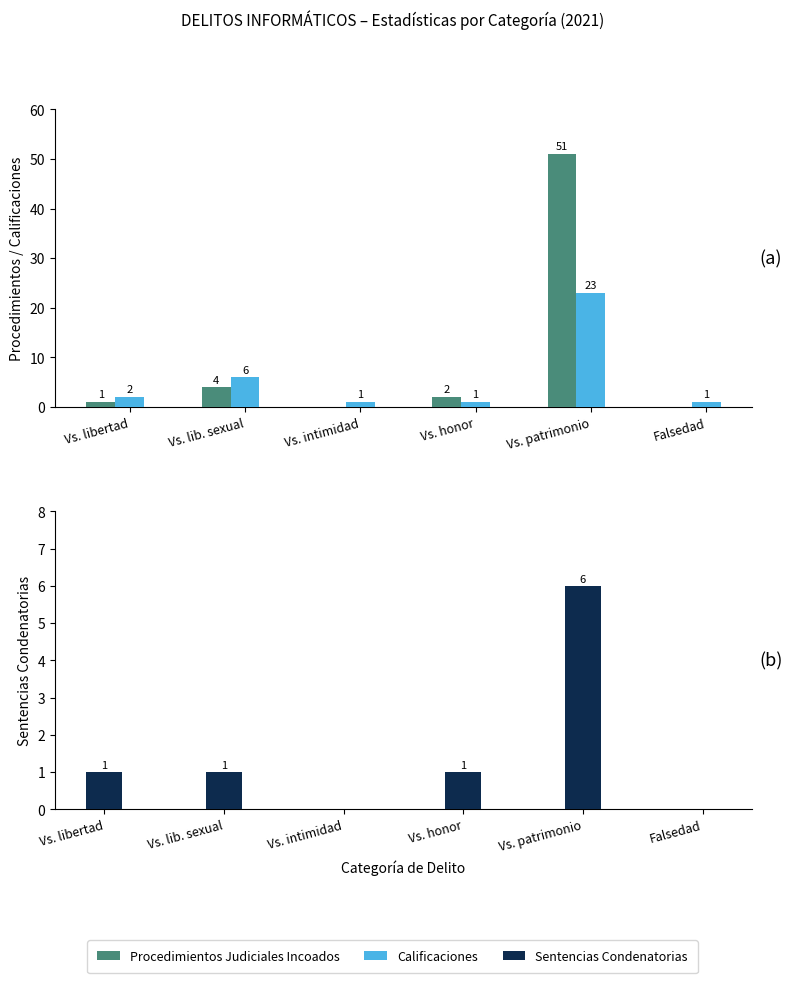

What is the total value across all series at Vs. patrimonio?

80